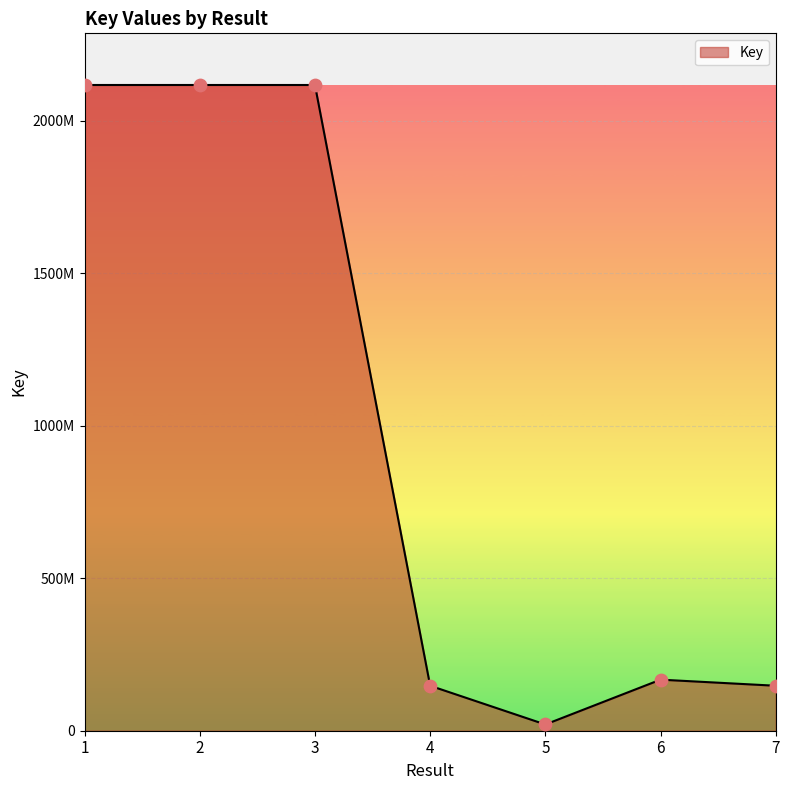

What is the ratio of the value at 5 to the value at 6?

0.1